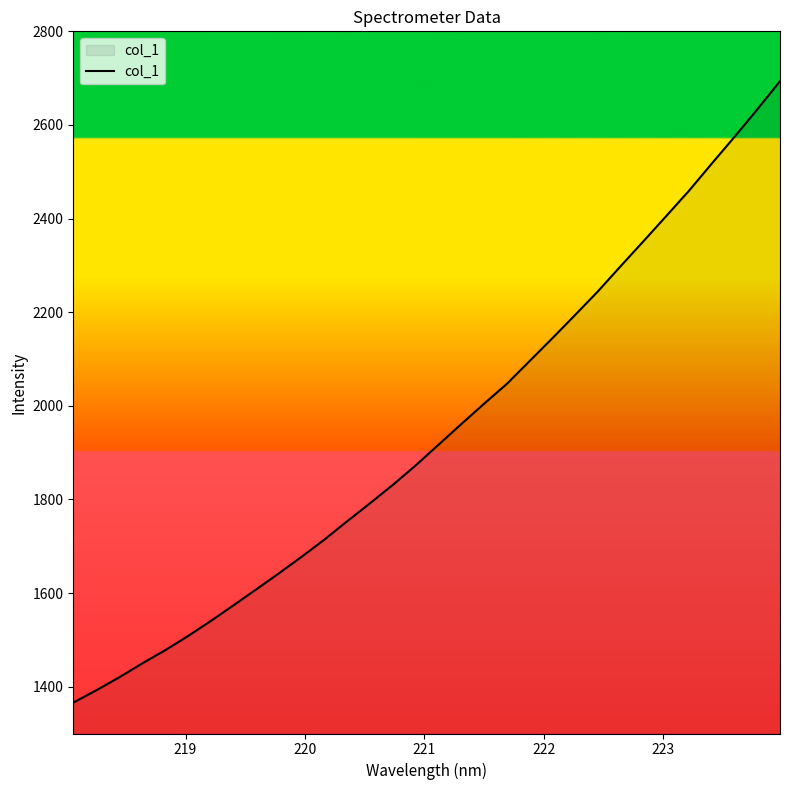

True or false: there are more than 2 points higher than both neighbors.

False